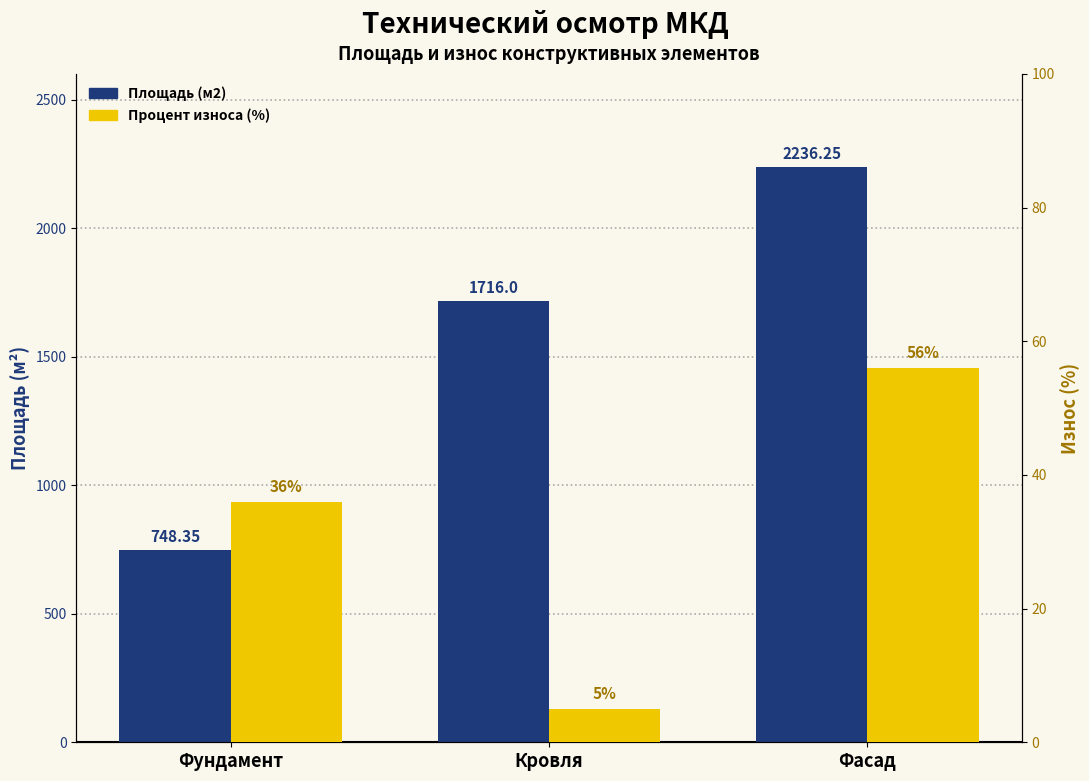

Count the number of categories in the chart.

3